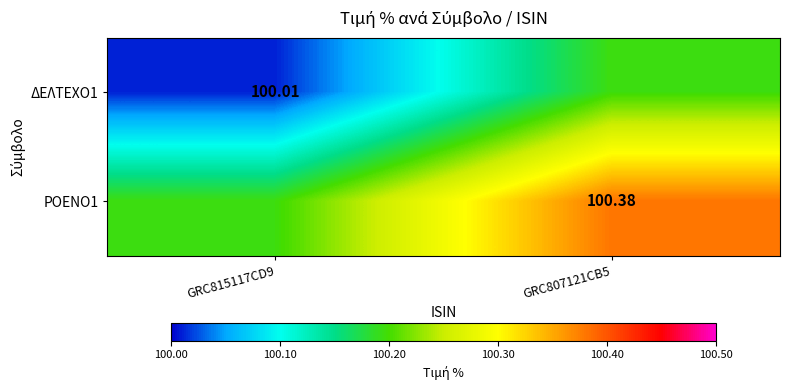

What is the maximum value for ΔΕΛΤΕΧΟ1?

100.2